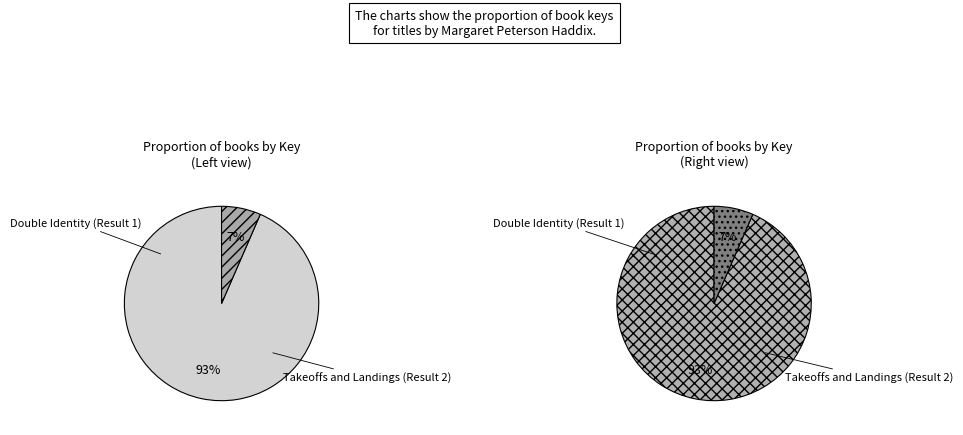

What is the ratio of the value at Takeoffs and Landings (Result 2) to the value at Double Identity (Result 1)?

0.1